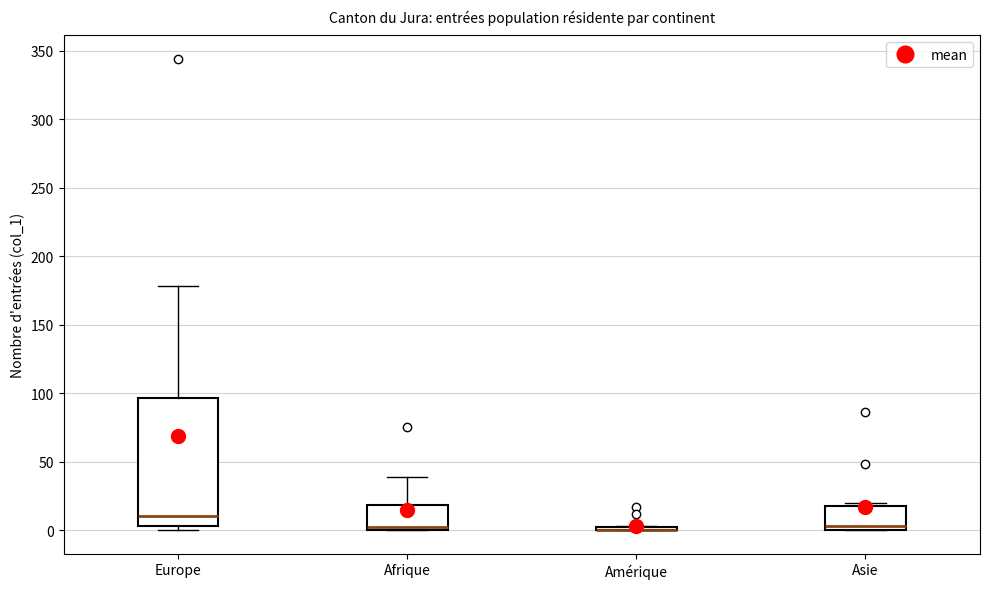

Where is the upper edge of the box for Afrique on the y-axis? The values are not printed on the chart, so give them approximately, as read against the axis.

20